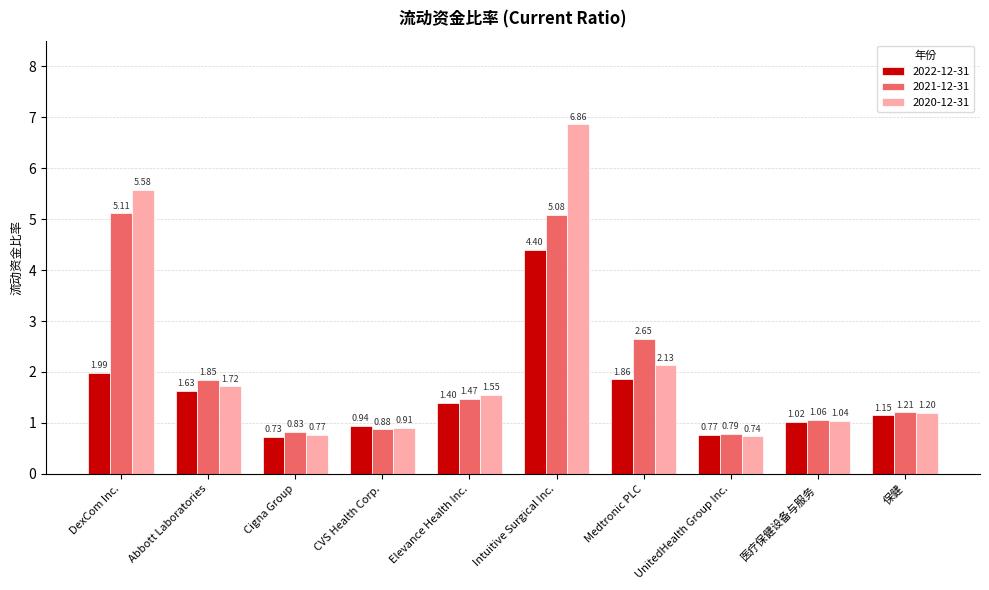

How many data points in 2020-12-31 are above 1?

7